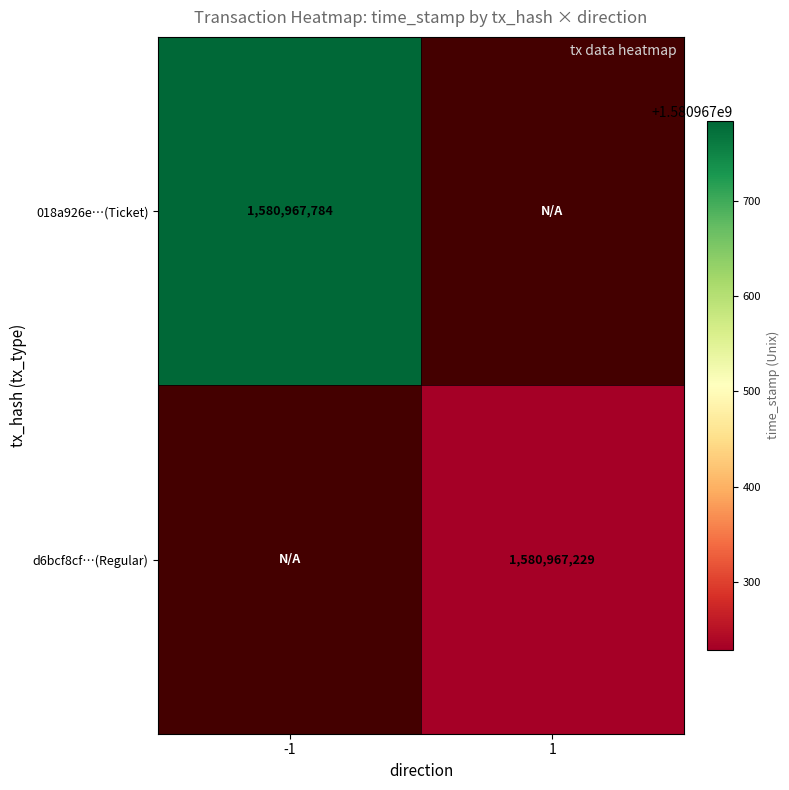

At how many categories does at least one series exceed 453349996?

2